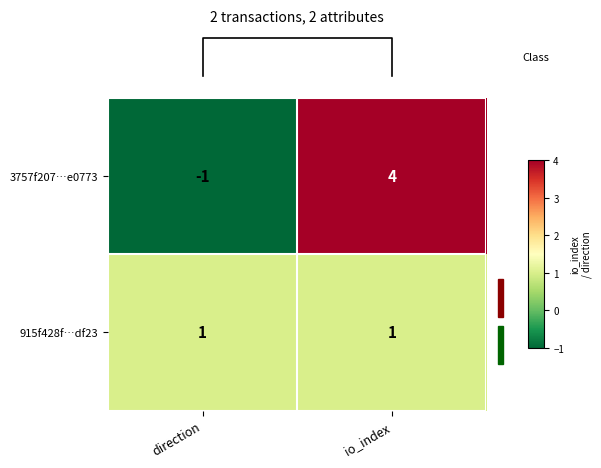

What is the sum of the 3757f207…e0773 values at direction and io_index?

3